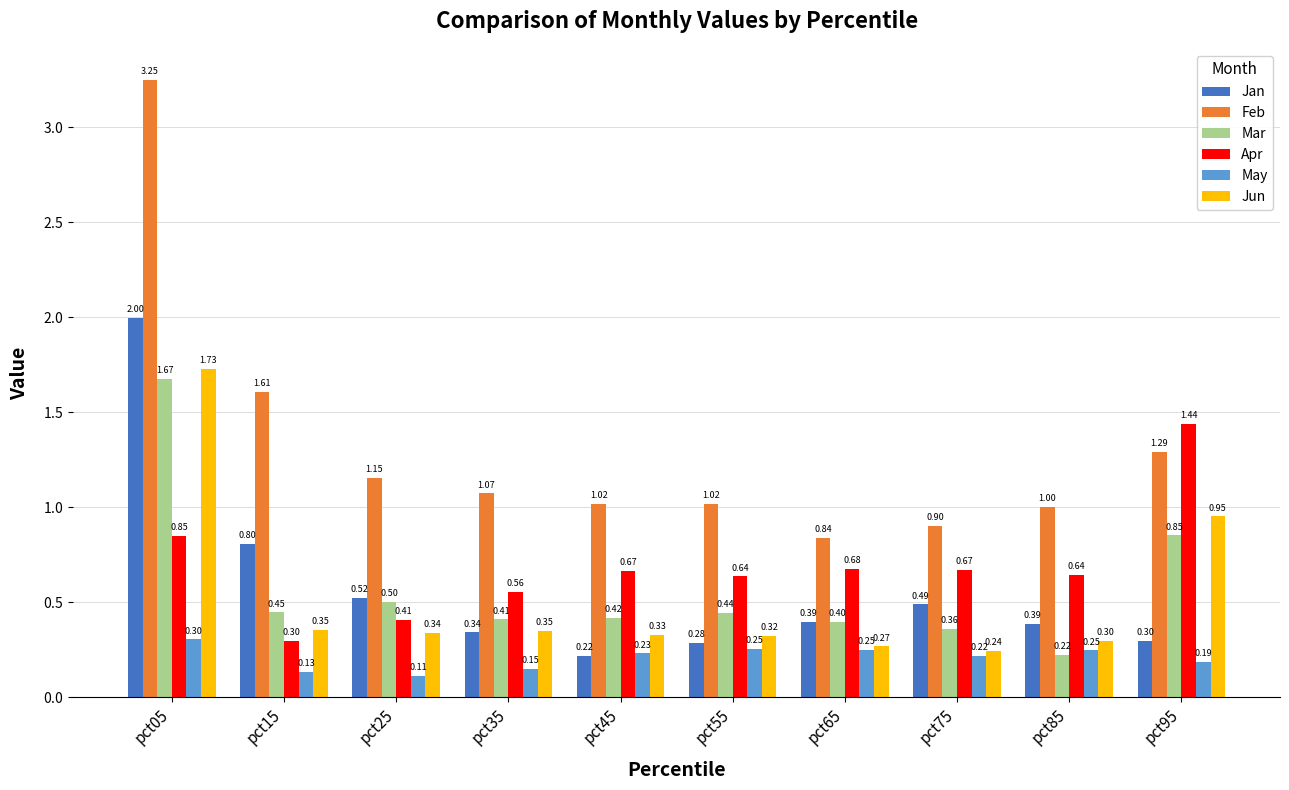

Which series has the largest range (max minus min)?

Feb